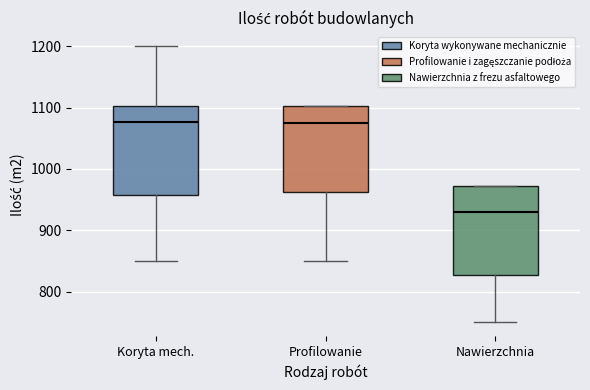

Where is the lower edge of the box for Nawierzchnia on the y-axis? The values are not printed on the chart, so give them approximately, as read against the axis.

830